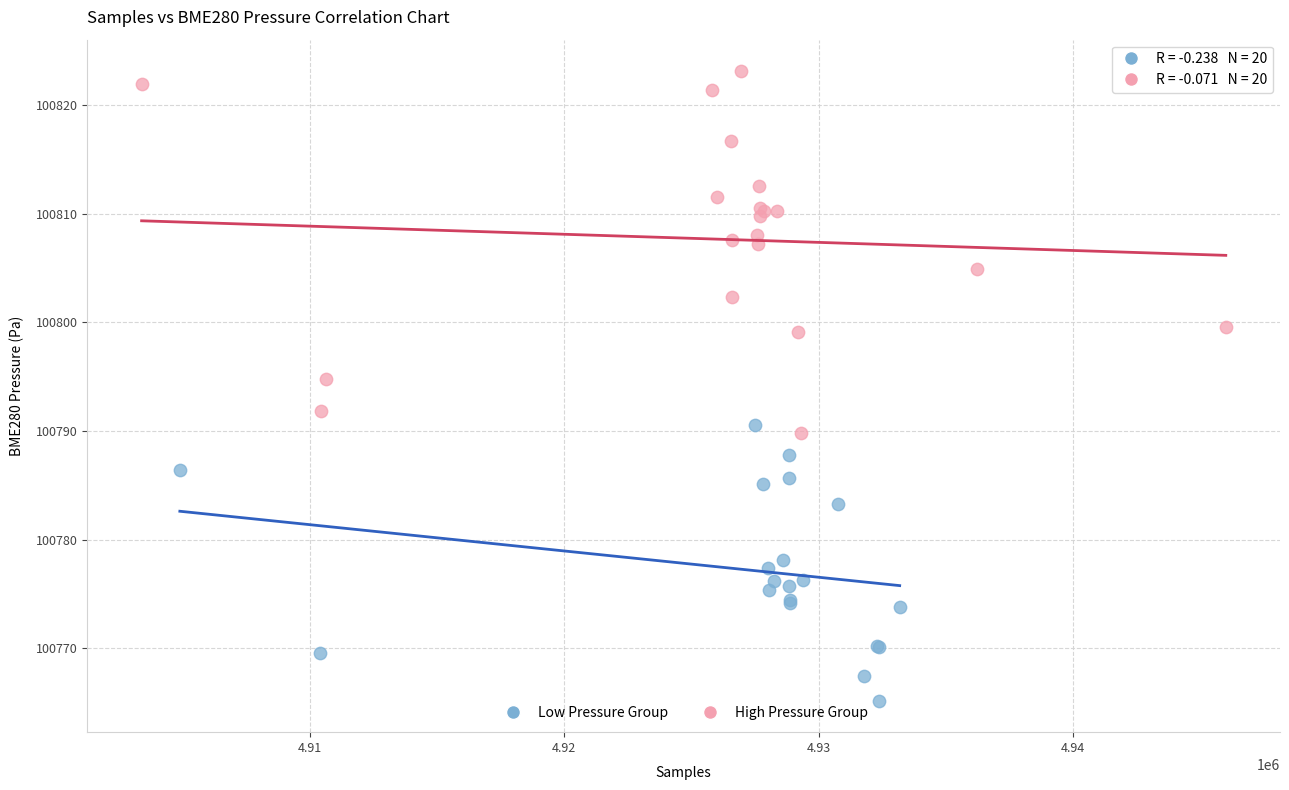

Which series reaches the maximum Y coordinate?

High Pressure Group